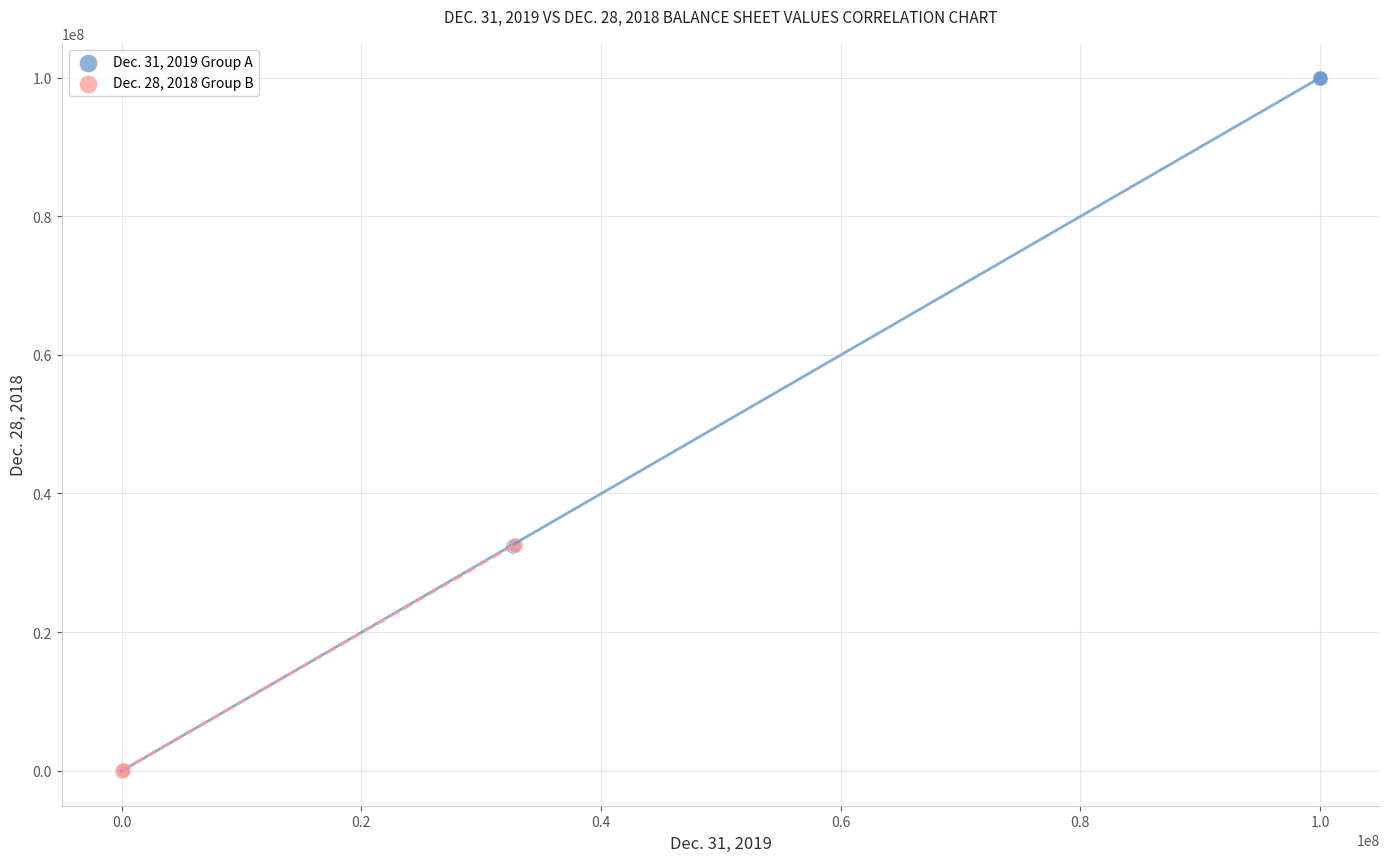

Which series has the widest spread of Y values?

Dec. 31, 2019 Group A